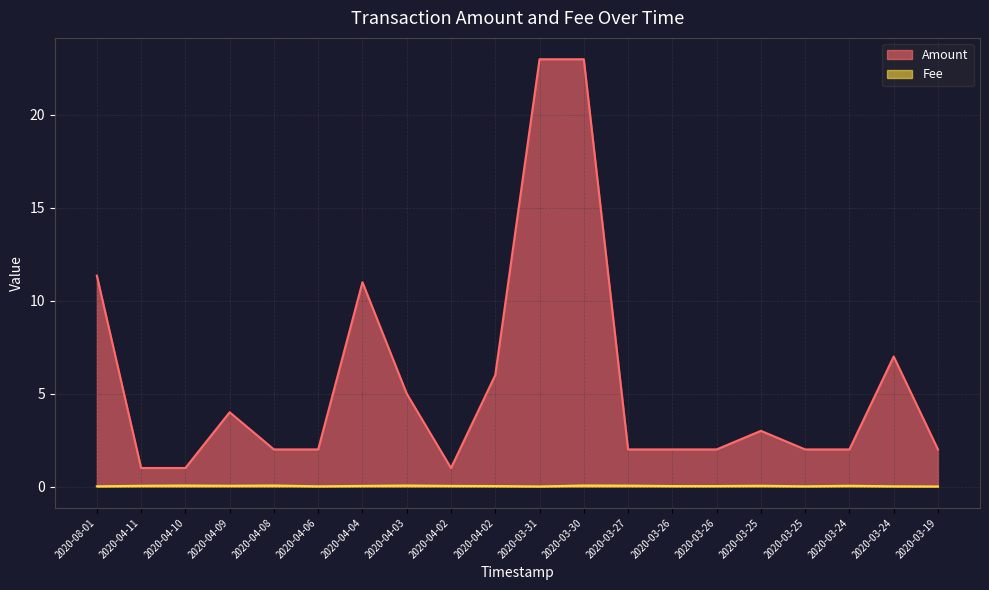

At how many categories does at least one series exceed 22?

2